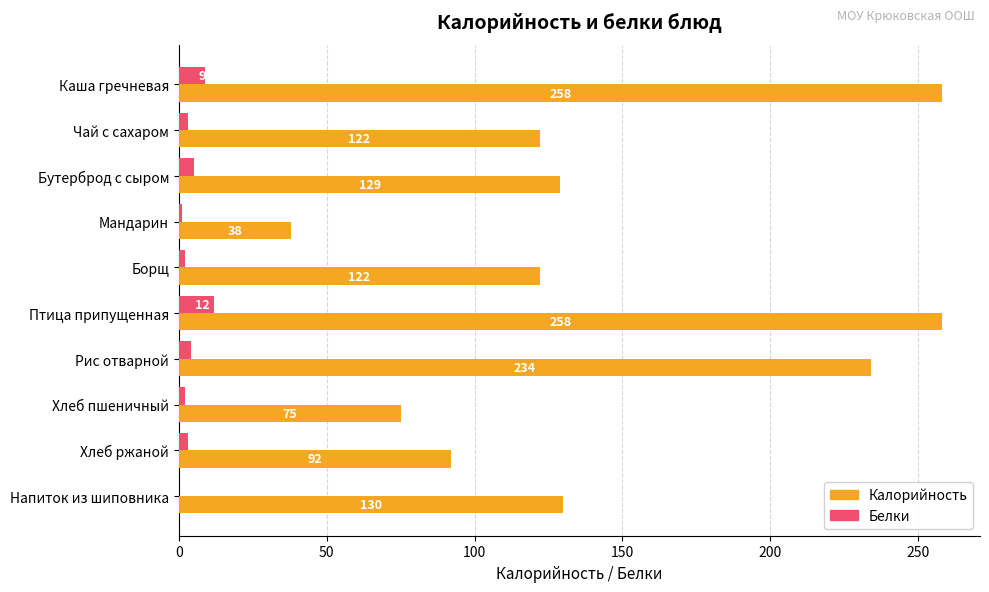

At which category is the sum across all series the highest?

Птица припущенная